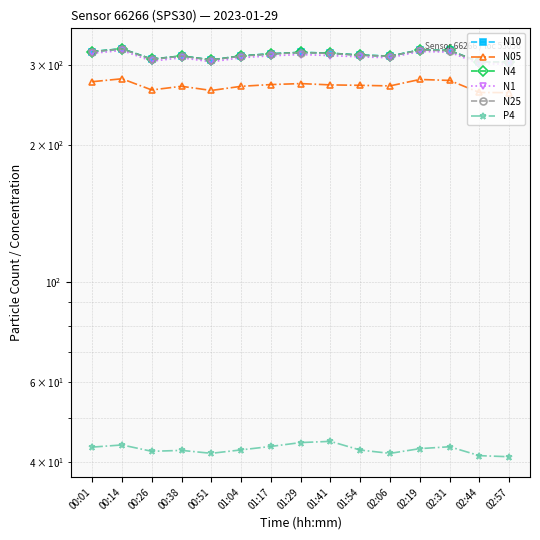

What is the sum of the N1 values at 02:06 and 02:44?

613.2